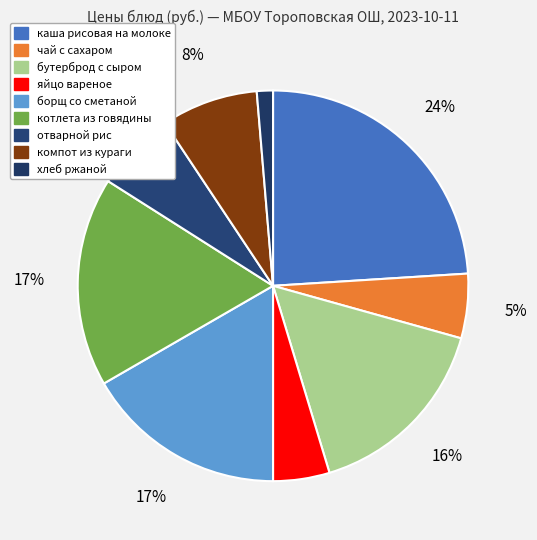

What is the total percentage of каша рисовая на молоке and хлеб ржаной?

25.3%